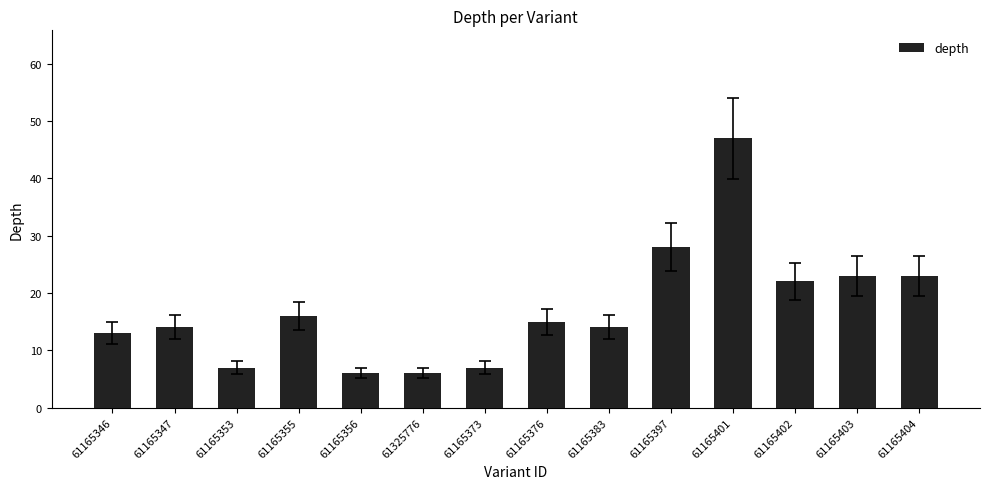

Is it true that the value at 61165353 is 4?

False